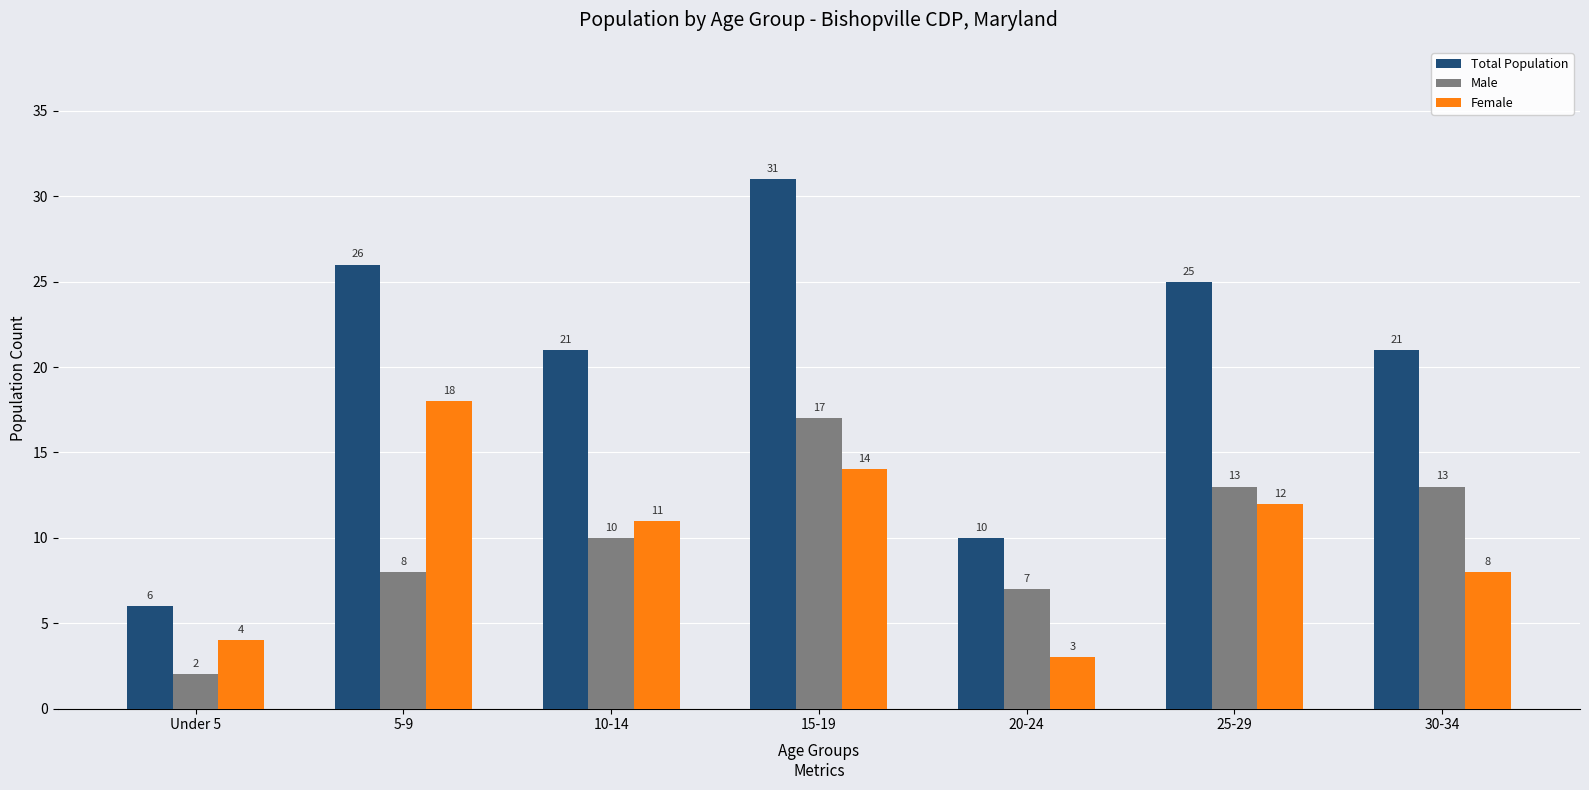

At which label is Female closest to 10?

10-14